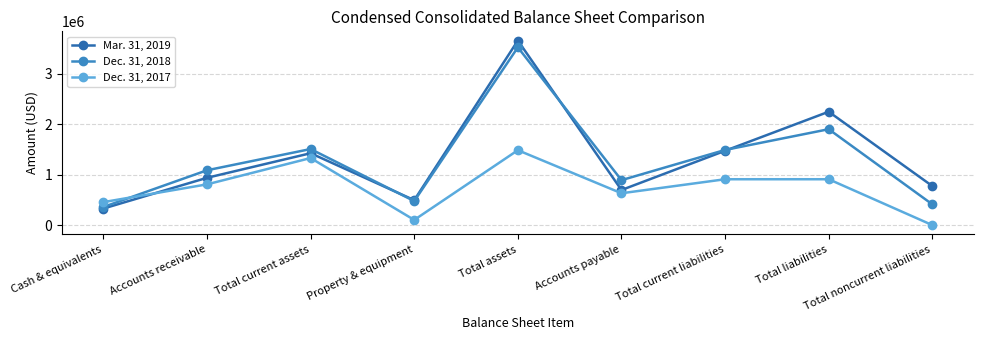

How many values in the Mar. 31, 2019 series are below 937897?

4